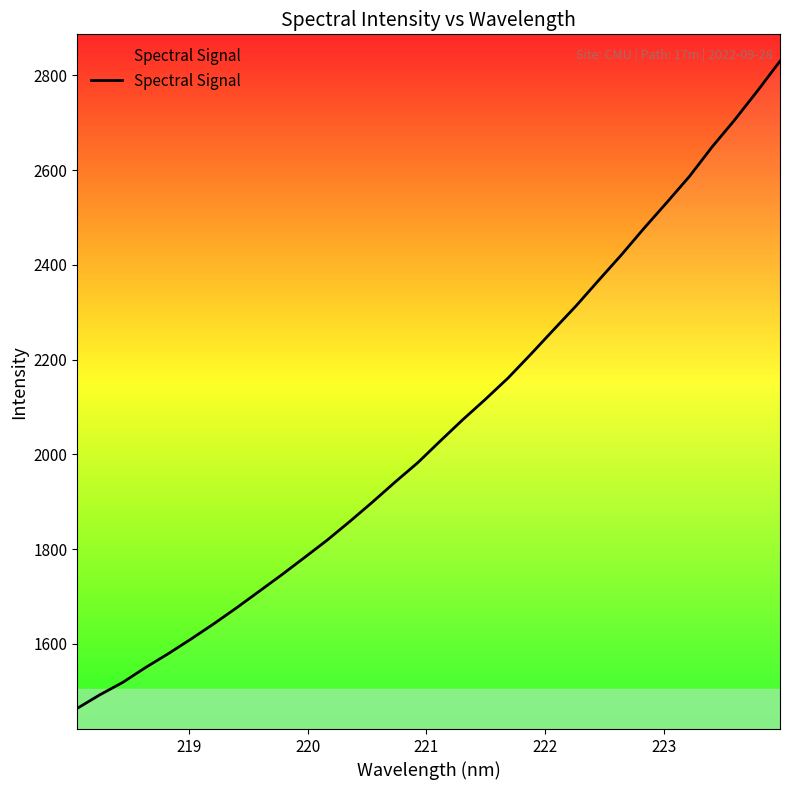

Reading right to left, what are all the values shown in this chart?

2830.1	2767.0	2706.1	2648.9	2586.7	2531.6	2477.5	2421.3	2367.8	2313.7	2262.8	2211.4	2161.4	2116.4	2073.4	2028.0	1981.9	1941.1	1898.7	1857.8	1818.3	1781.6	1745.3	1710.2	1675.3	1641.7	1609.6	1578.8	1549.7	1518.4	1492.5	1463.8